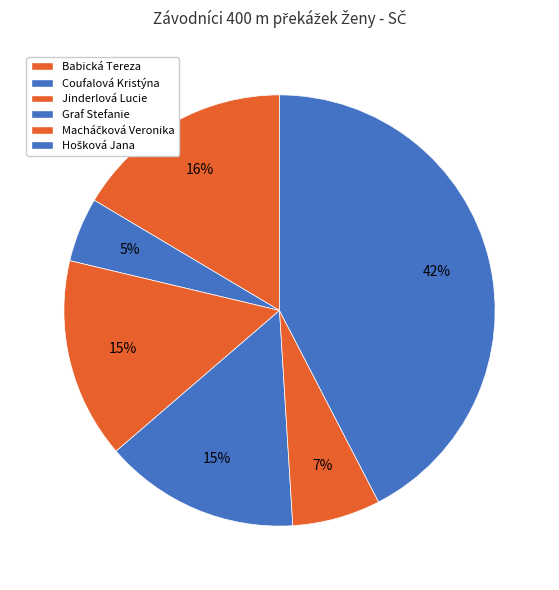

Which category has the smallest portion of the pie?

Coufalová Kristýna